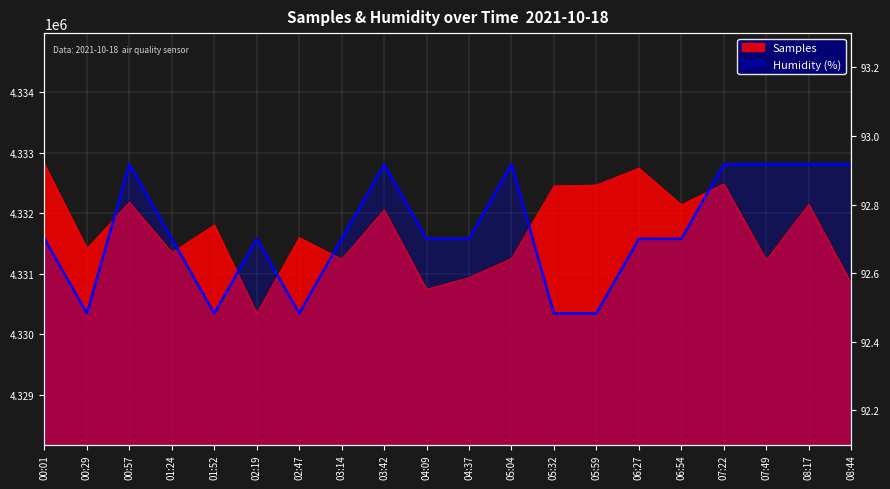

Reading left to right, extract all data points from this chart.

Samples: 00:01=4332804	00:29=4331415	00:57=4332178	01:24=4331350	01:52=4331805	02:19=4330346	02:47=4331596	03:14=4331238	03:42=4332051	04:09=4330742	04:37=4330935	05:04=4331251	05:32=4332448	05:59=4332464	06:27=4332743	06:54=4332138	07:22=4332482	07:49=4331226	08:17=4332142	08:44=4330841
Humidity: 00:01=4331575	00:29=4330346	00:57=4332804	01:24=4331575	01:52=4330346	02:19=4331575	02:47=4330346	03:14=4331575	03:42=4332804	04:09=4331575	04:37=4331575	05:04=4332804	05:32=4330346	05:59=4330346	06:27=4331575	06:54=4331575	07:22=4332804	07:49=4332804	08:17=4332804	08:44=4332804